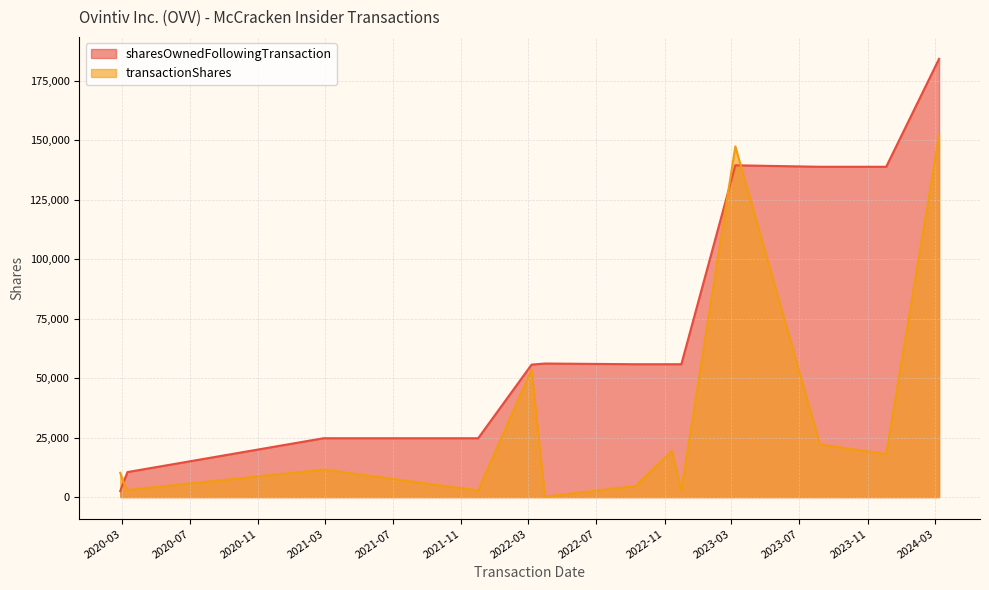

Which label corresponds to the largest value in the chart?

2024-03-08